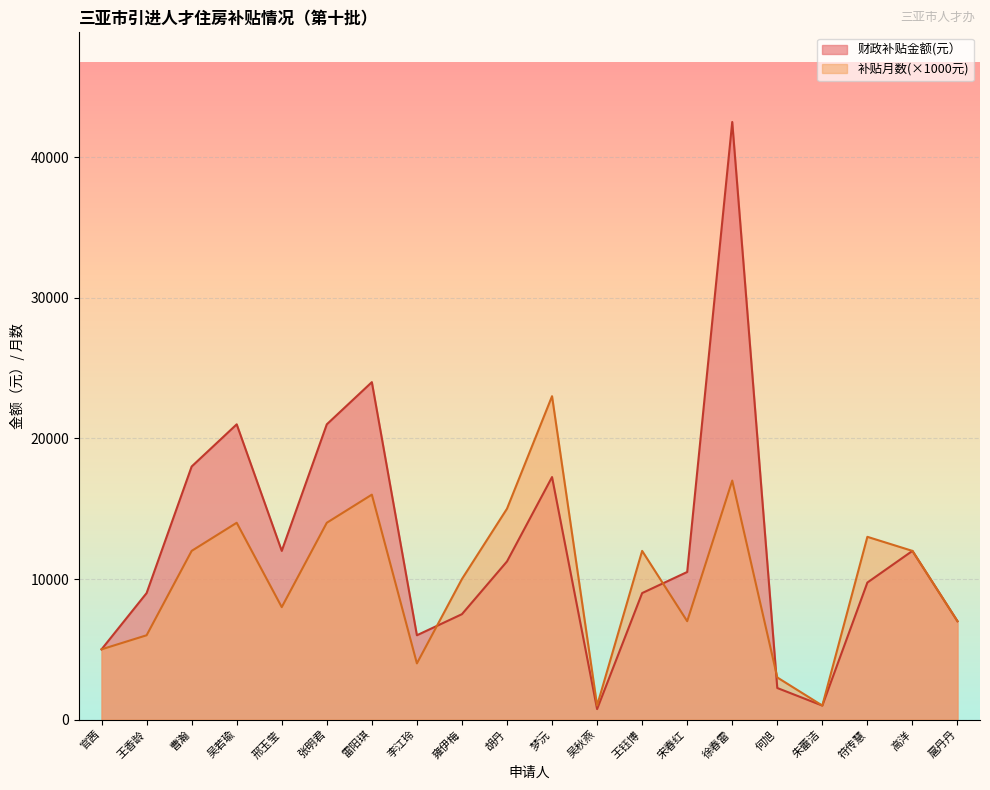

At which category does 补贴月数 reach its first local valley?

邢玉莹